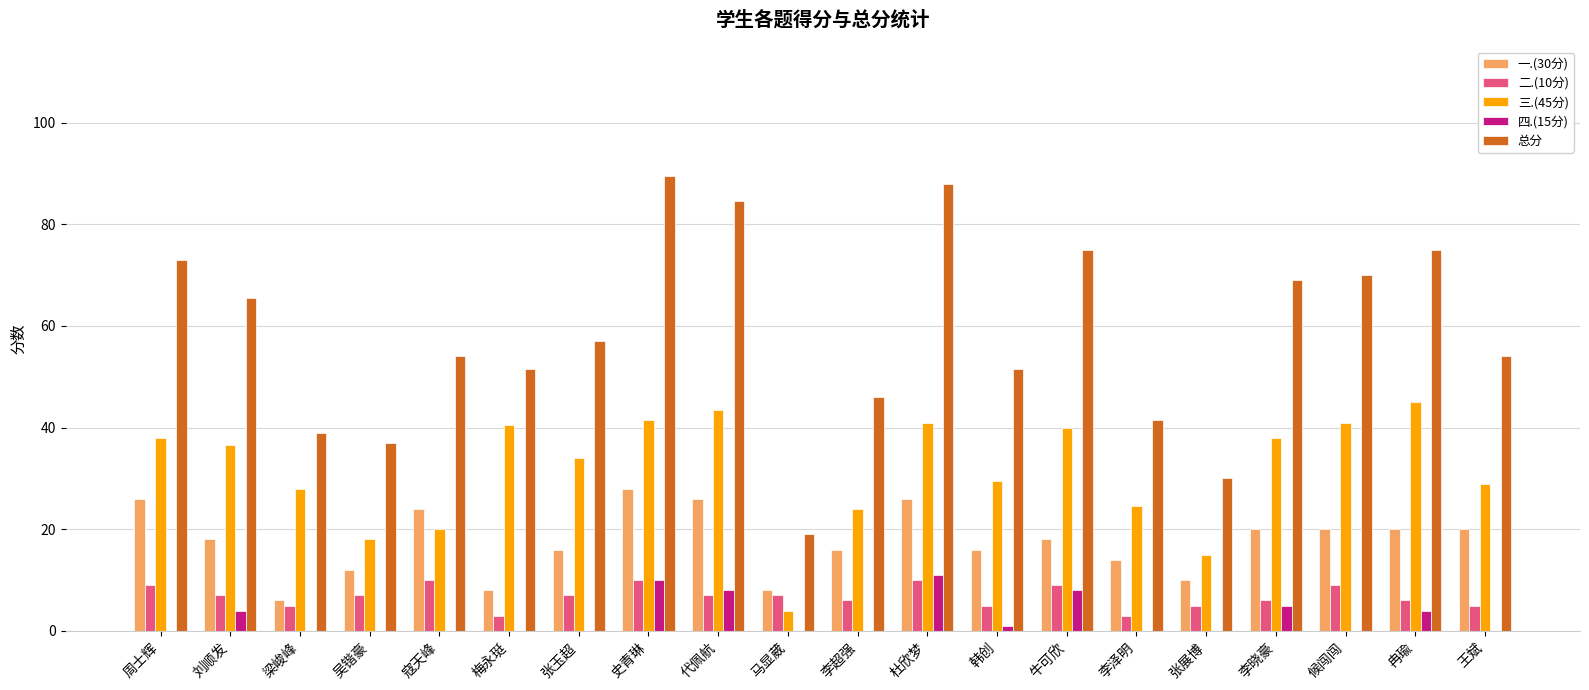

What is the total value across all series at 杜欣梦?

176.0